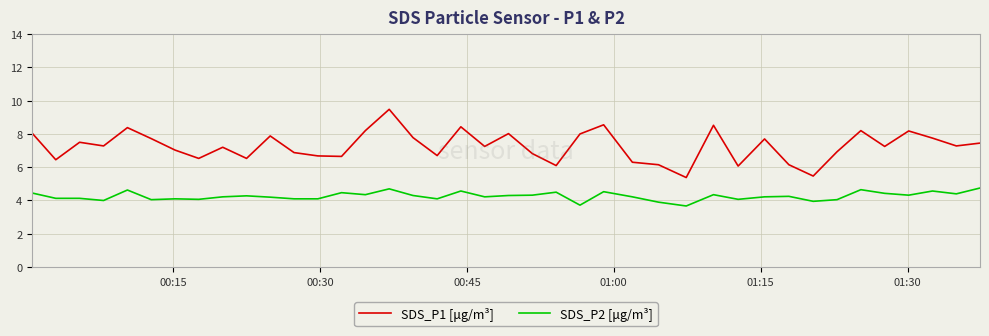

True or false: SDS_P1 [μg/m³] and SDS_P2 [μg/m³] intersect in this chart.

False